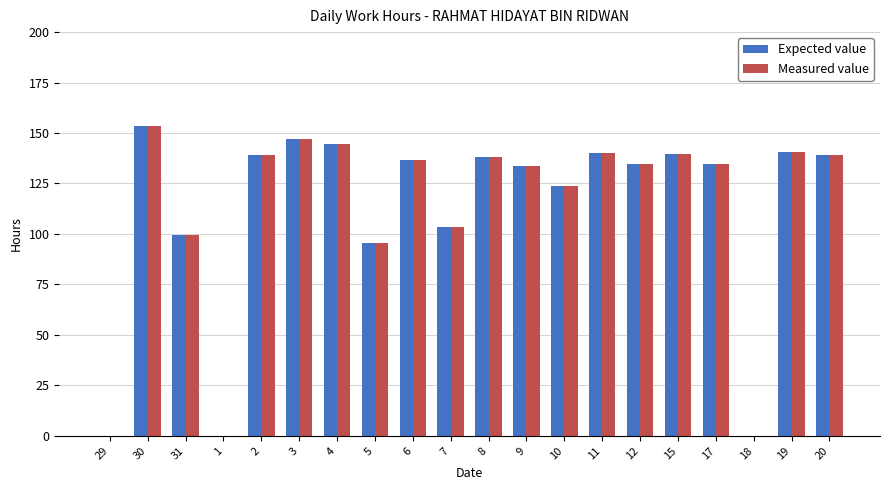

Which category has the highest value in the Expected value series?

30